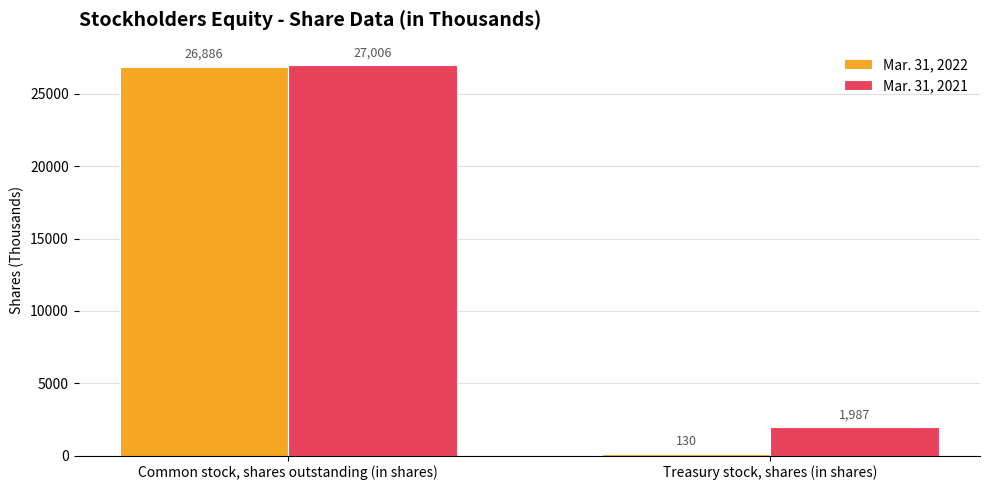

Is the value of Mar. 31, 2022 at Treasury stock, shares (in shares) greater than the value of Mar. 31, 2021 at Common stock, shares outstanding (in shares)?

No